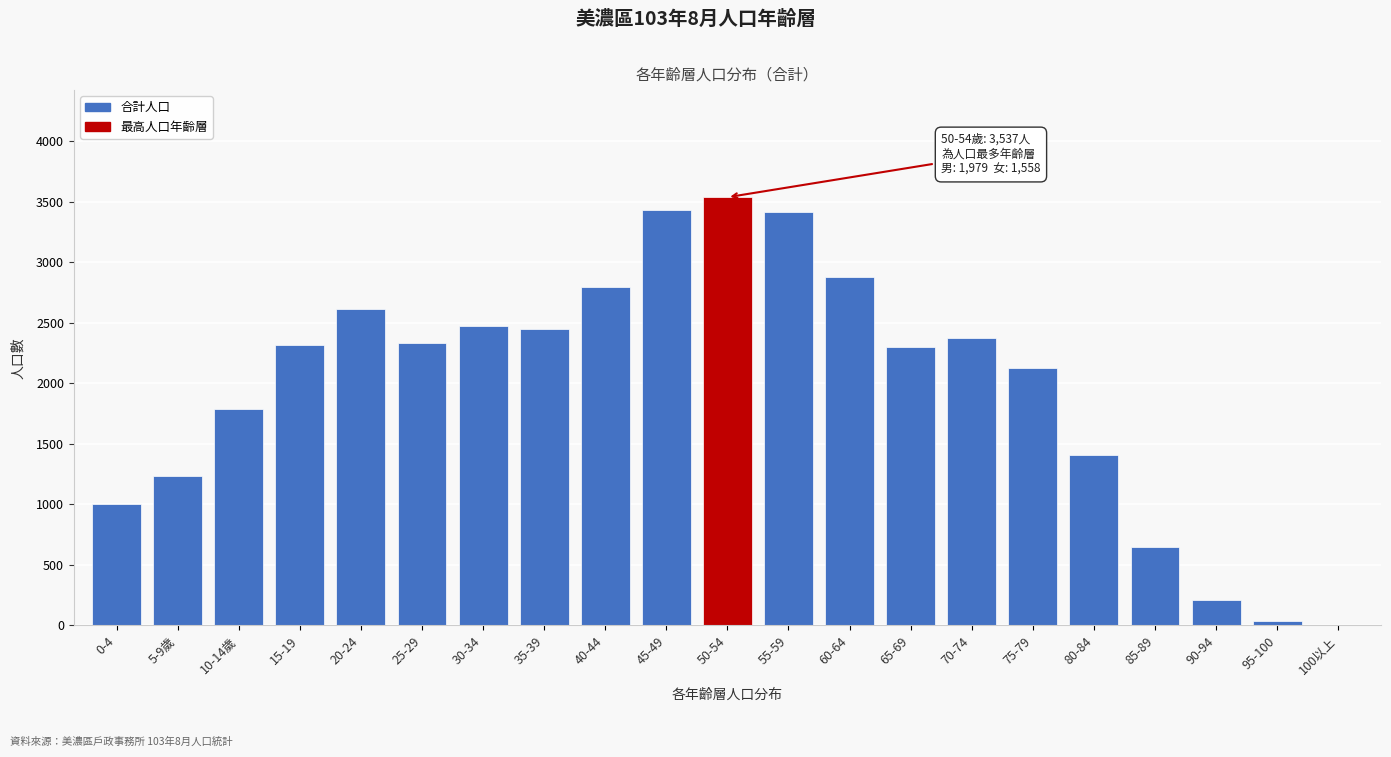

Reading left to right, what are all the values shown in this chart?

0-4=1007	5-9歲=1234	10-14歲=1790	15-19=2317	20-24=2615	25-29=2336	30-34=2474	35-39=2445	40-44=2792	45-49=3431	50-54=3537	55-59=3413	60-64=2878	65-69=2298	70-74=2373	75-79=2128	80-84=1410	85-89=645	90-94=211	95-100=36	100以上=2